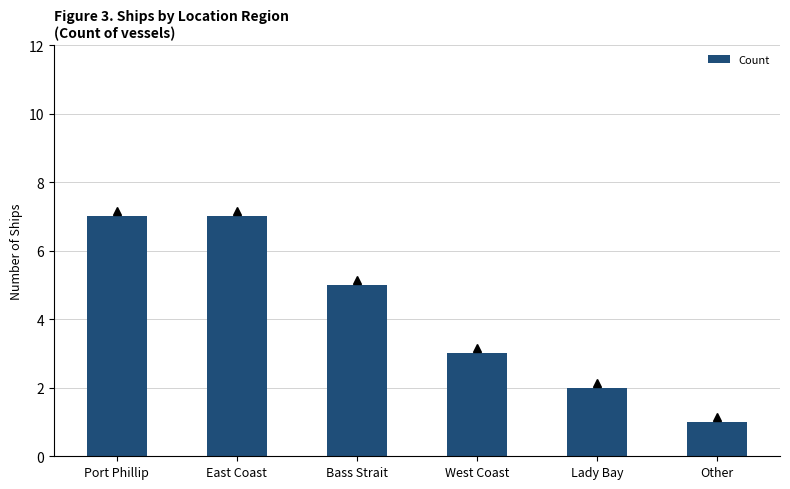

Between Lady Bay and Port Phillip, which is larger?

Port Phillip